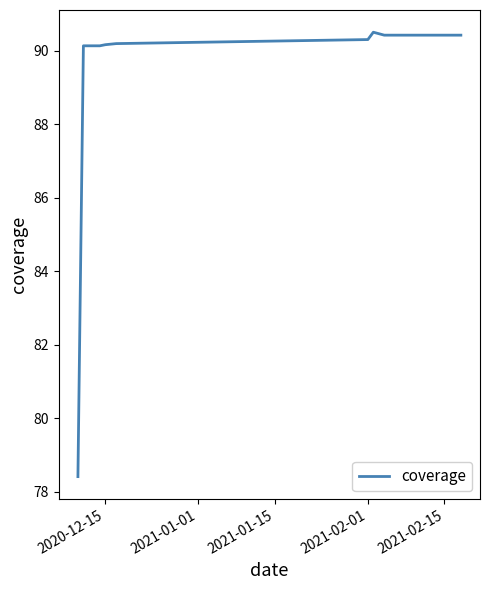

True or false: the data has more than 0 interior local peaks.

True